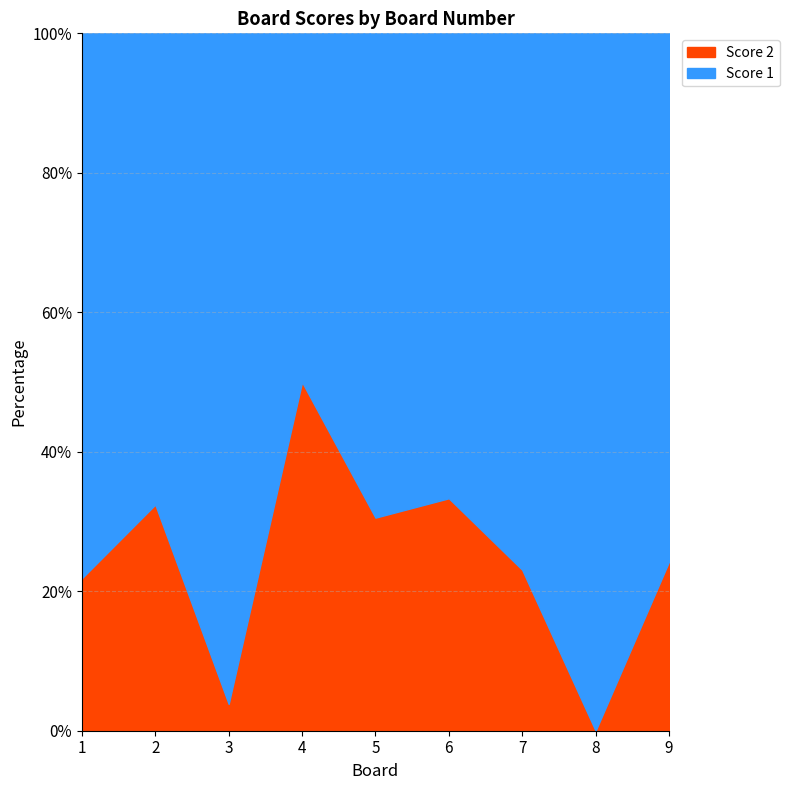

Approximately how many times larger is the value at 7 compared to 1?

1.1